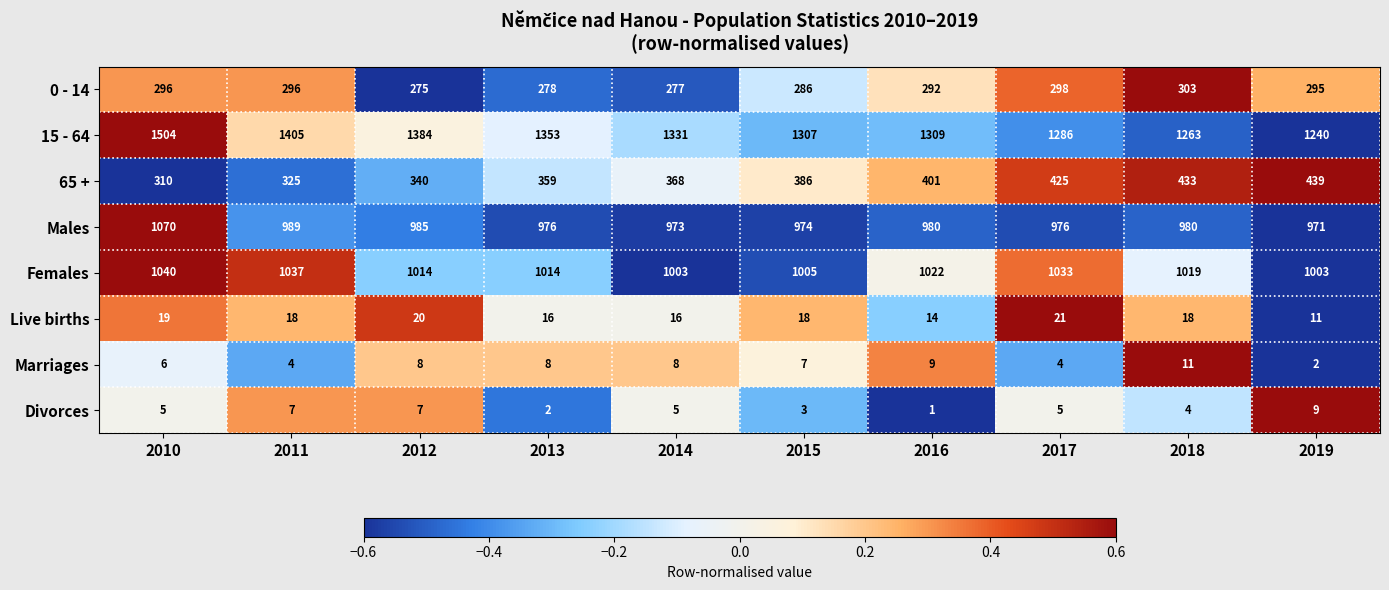

What is the total value across all series at 2019?

3970